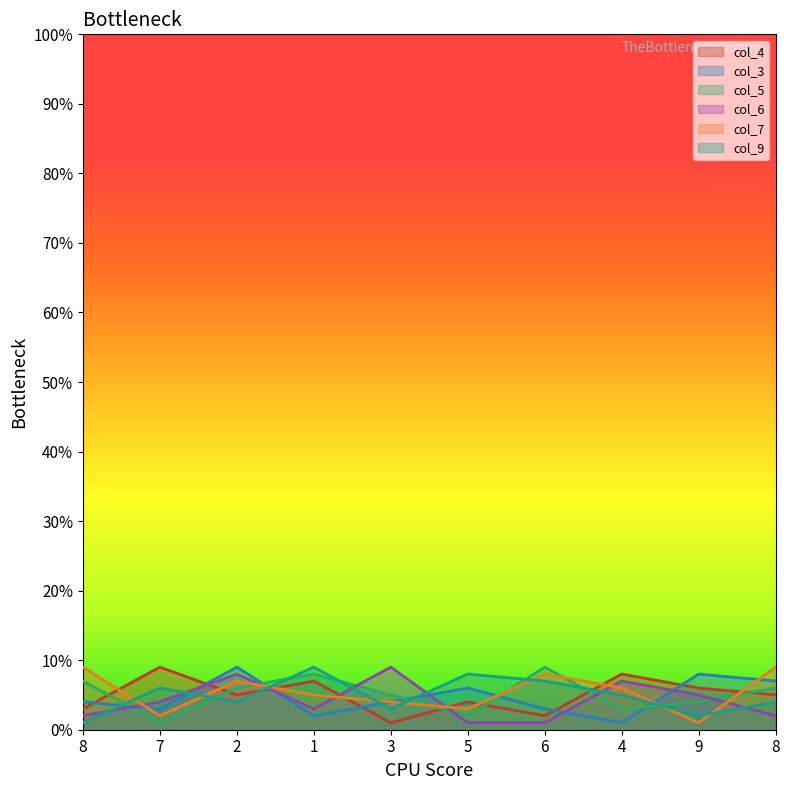

What is the difference between the maximum and minimum values in the col_9 series?

8